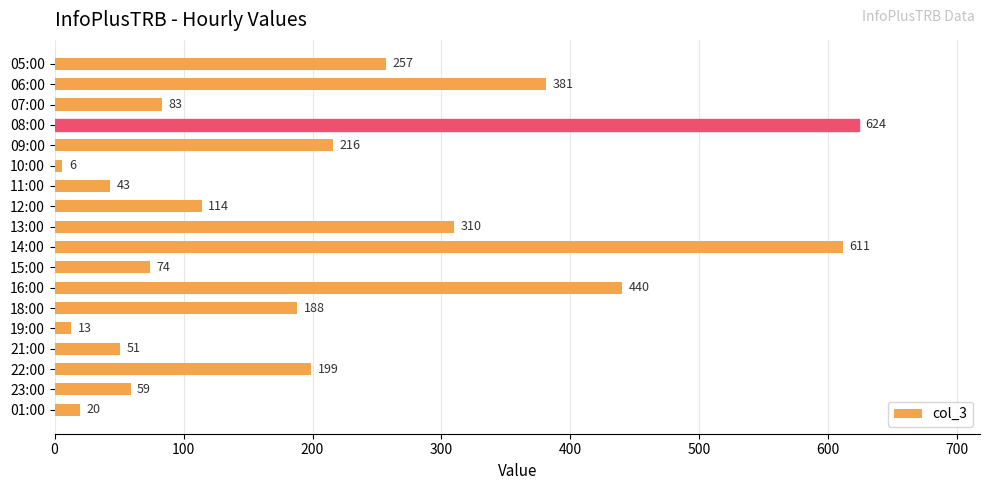

Between 18:00 and 21:00, which is larger?

18:00